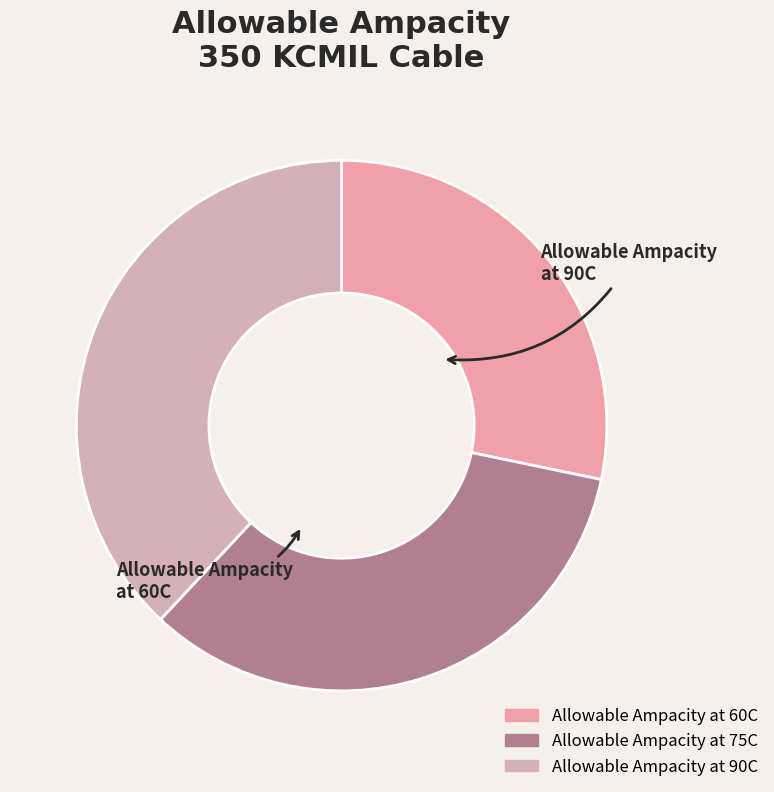

Is there any slice that represents more than half of the pie?

No